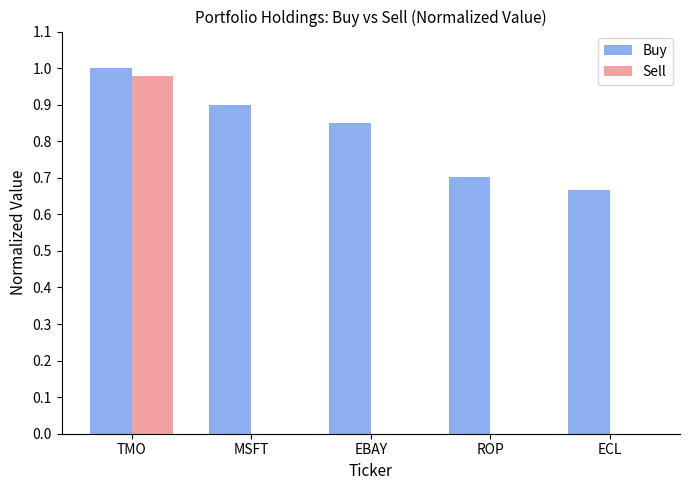

Is it true that Buy equals 0.9 at ECL?

False